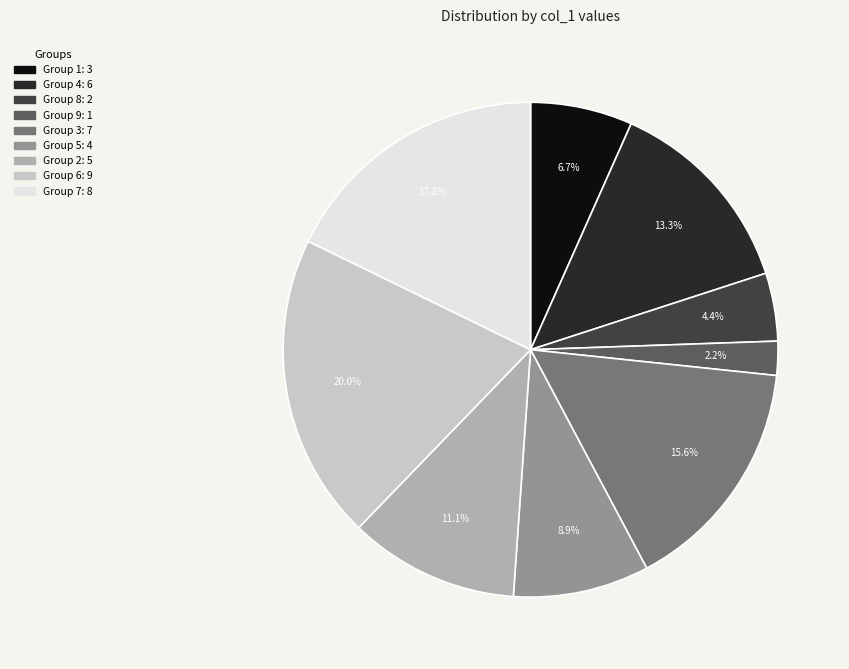

To the nearest percent, what is the average slice percentage?

11%